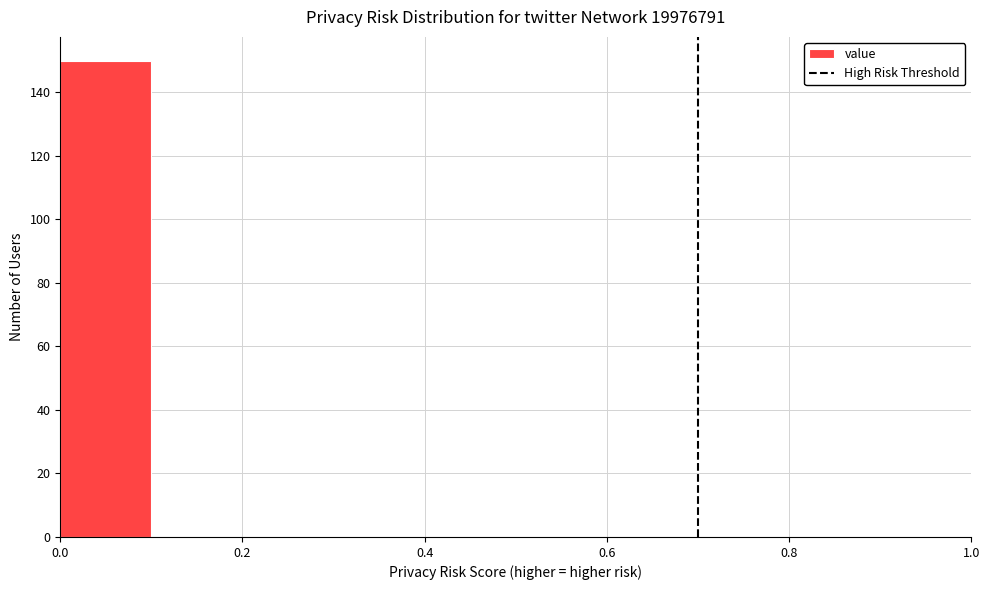

Reading left to right, transcribe this chart: for each bar, give the range it covers on the x-axis and its height. The values are not printed on the chart, so give them approximately, as read against the axis.

0.0 to 0.1: 150
0.1 to 0.2: 0
0.2 to 0.3: 0
0.3 to 0.4: 0
0.4 to 0.5: 0
0.5 to 0.6: 0
0.6 to 0.7: 0
0.7 to 0.8: 0
0.8 to 0.9: 0
0.9 to 1.0: 0